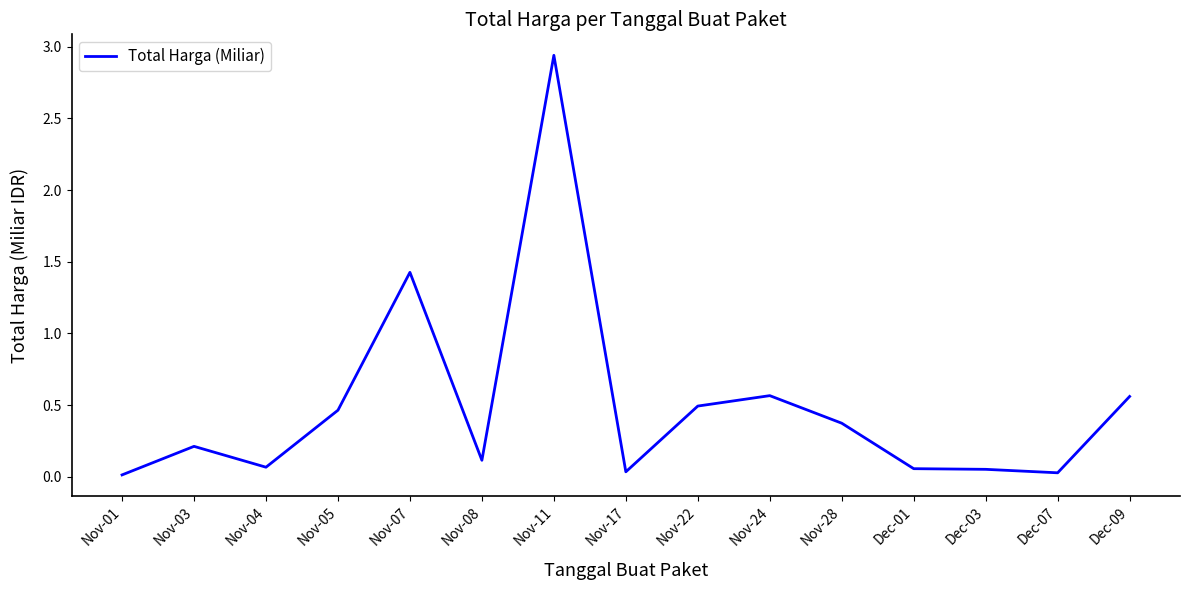

Where is the first local maximum?

Nov-03